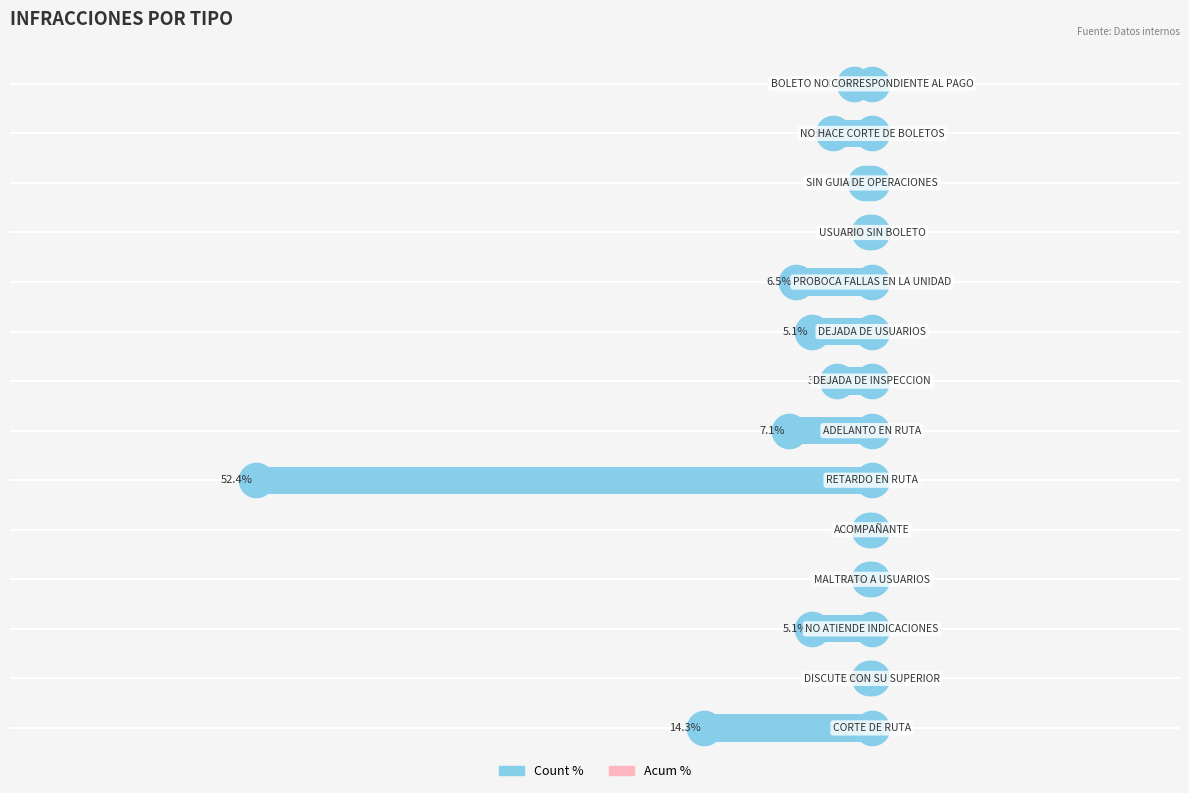

Which series reaches the minimum Y coordinate?

Count